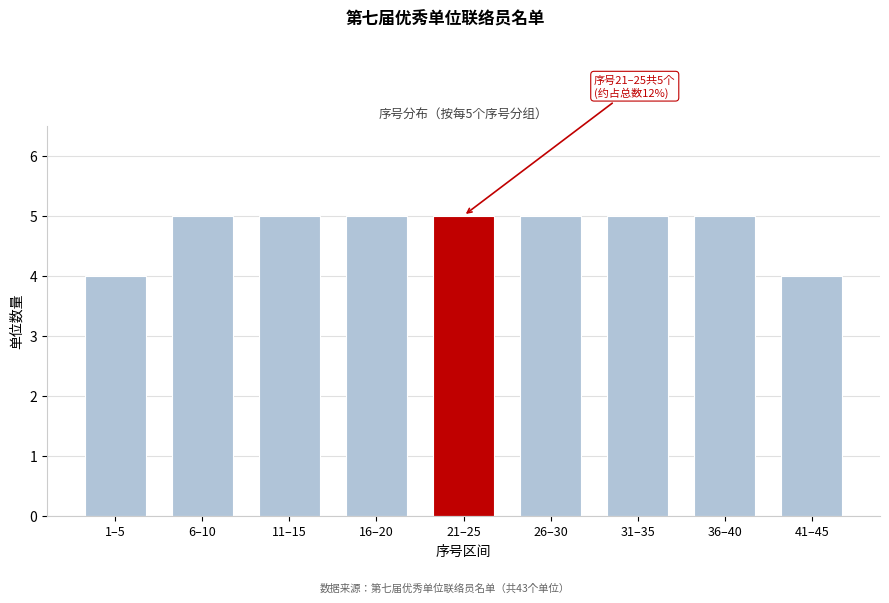

Reading left to right, what are all the values shown in this chart?

4	5	5	5	5	5	5	5	4